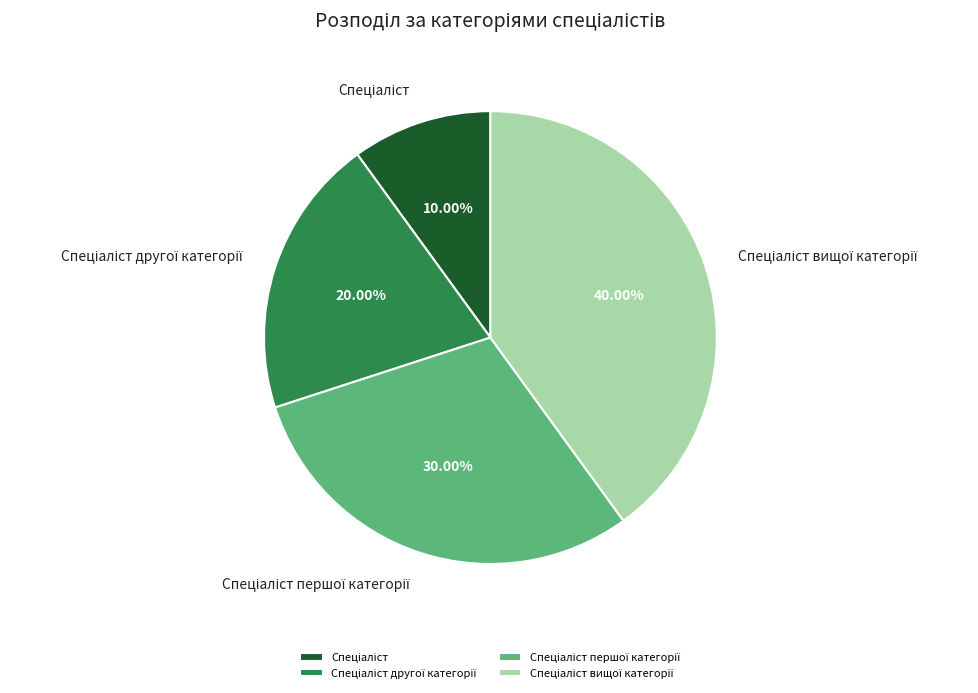

Is there any slice that represents more than half of the pie?

No